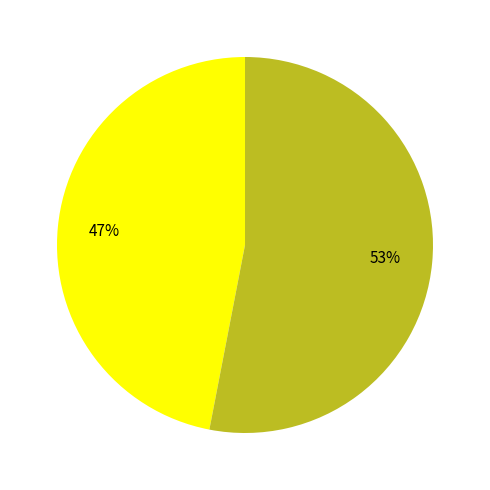

Does any single category account for the majority?

Yes